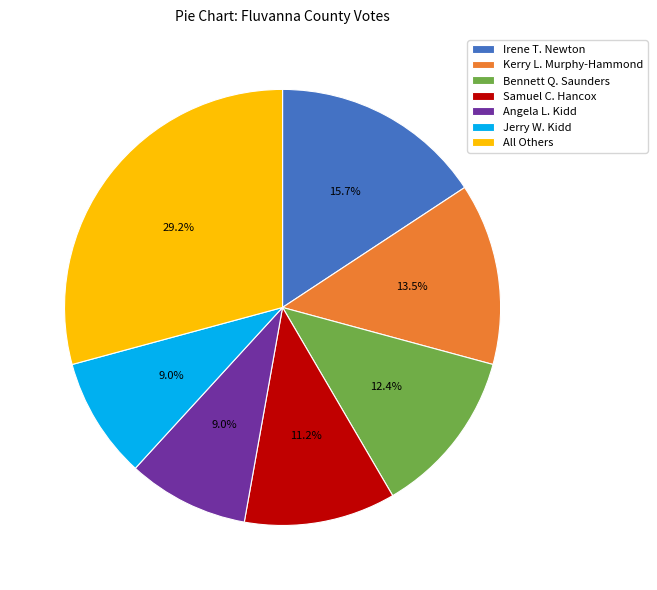

Is Jerry W. Kidd the majority of the pie?

No